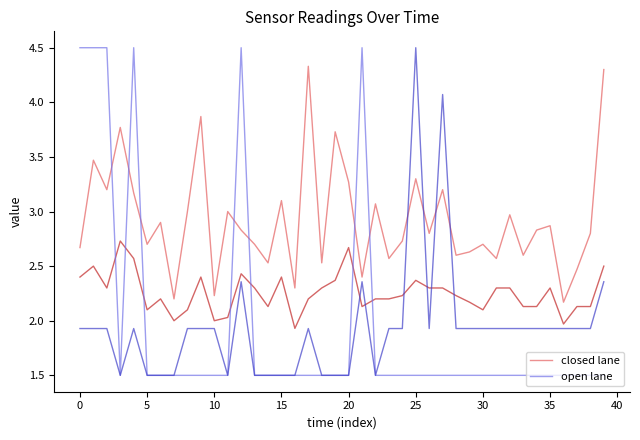

True or false: closed lane and open lane intersect in this chart.

True